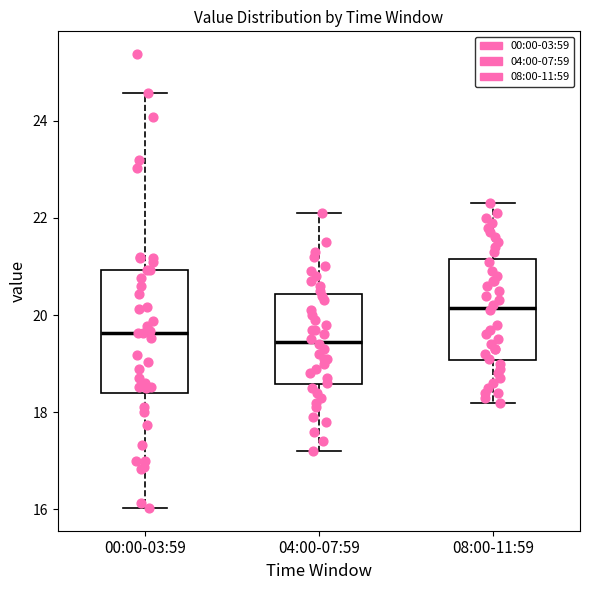

Which box is the tallest, from its lower edge to its upper edge?

00:00-03:59